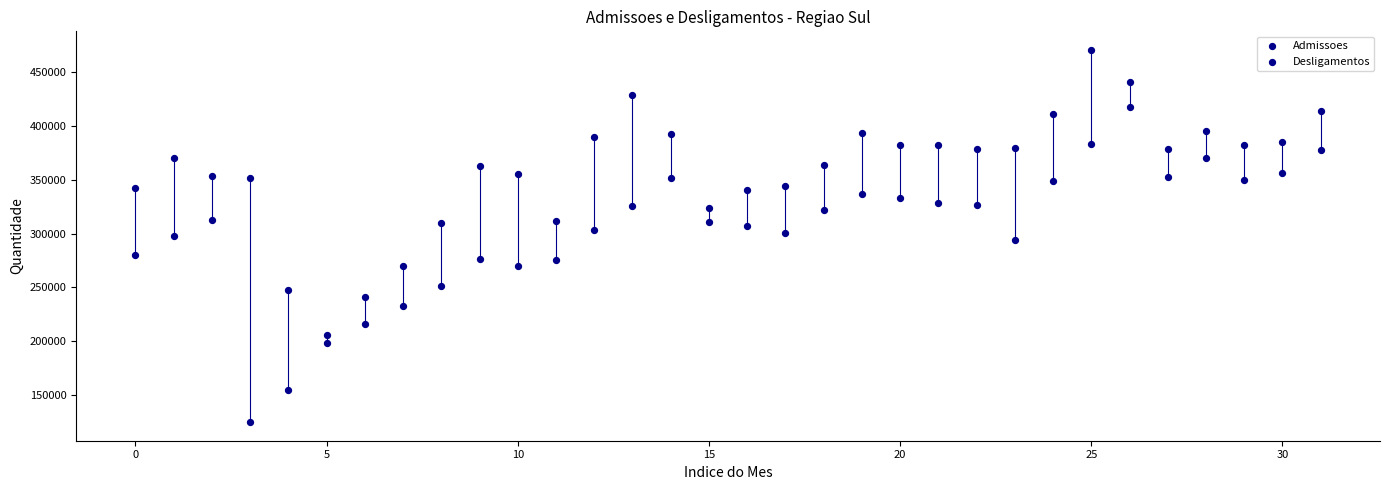

How many data points are displayed?

64